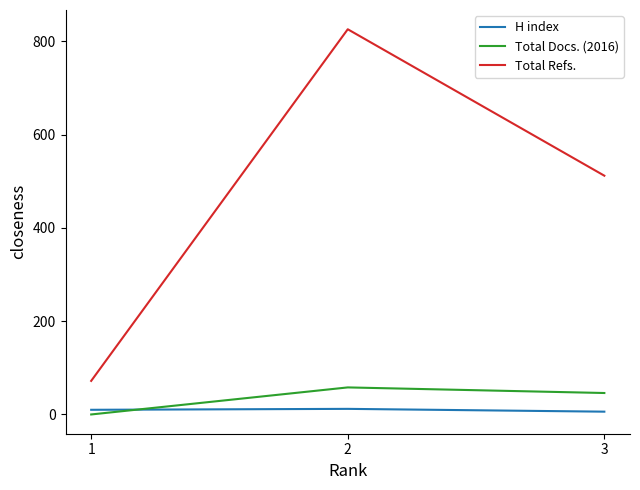

What is the sum of all Total Docs. (2016) values?

104